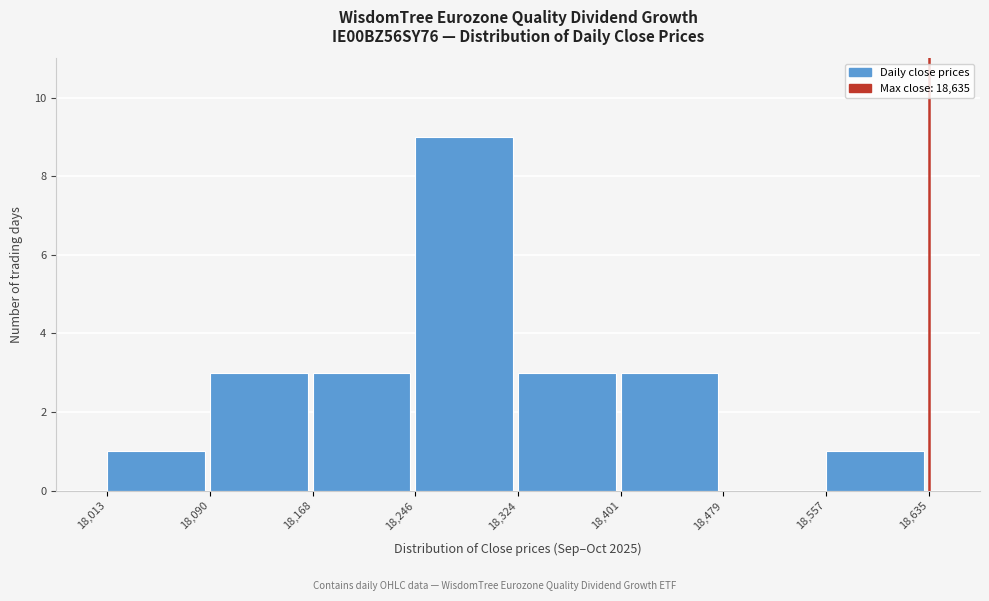

How tall is the bar that spans 18,557 to 18,635 on the x-axis? The values are not printed on the chart, so give them approximately, as read against the axis.

1